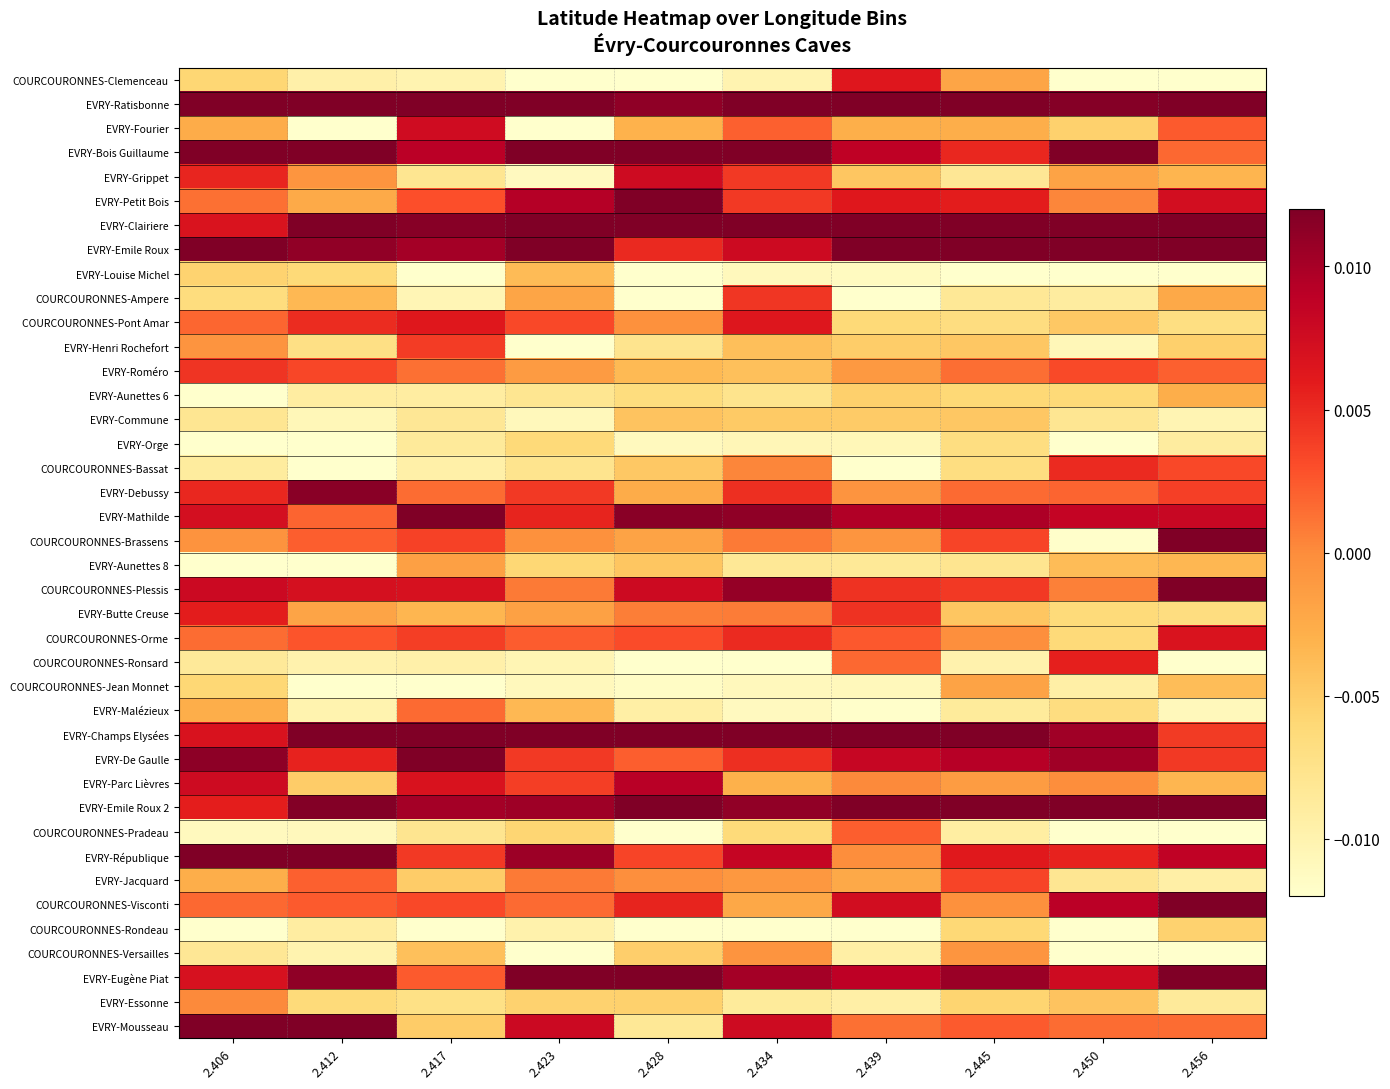

Count the number of data series in this chart.

40